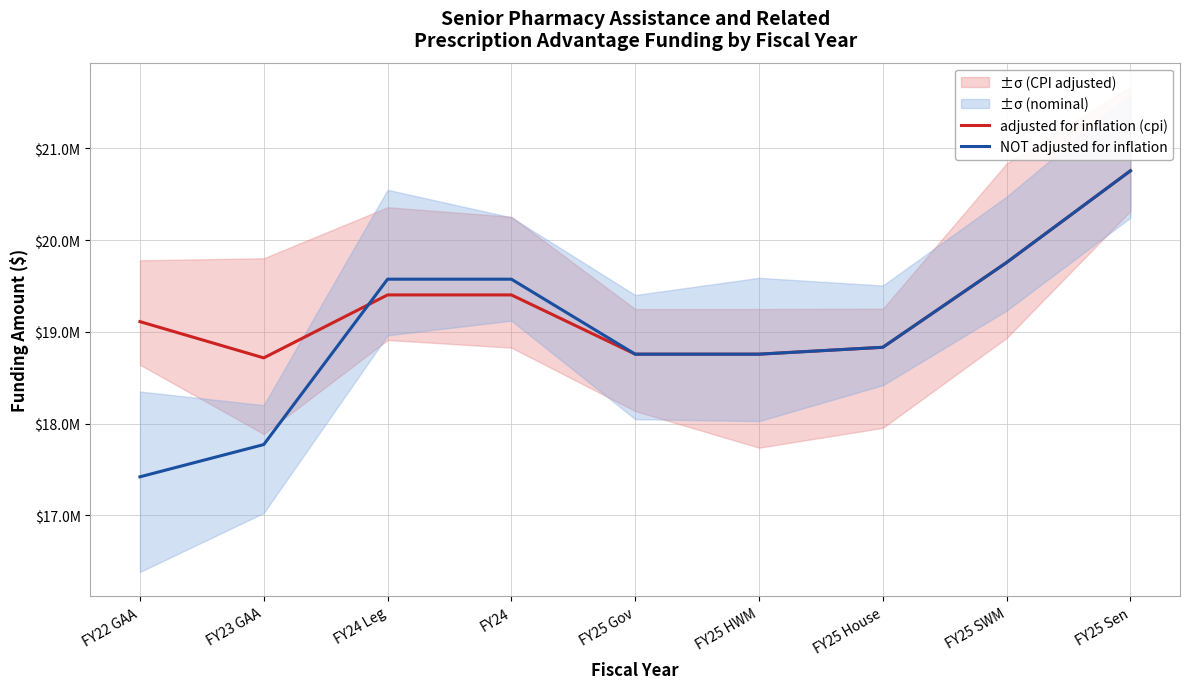

The NOT adjusted for inflation series shows 25699589 at FY24 Leg. True or false?

False